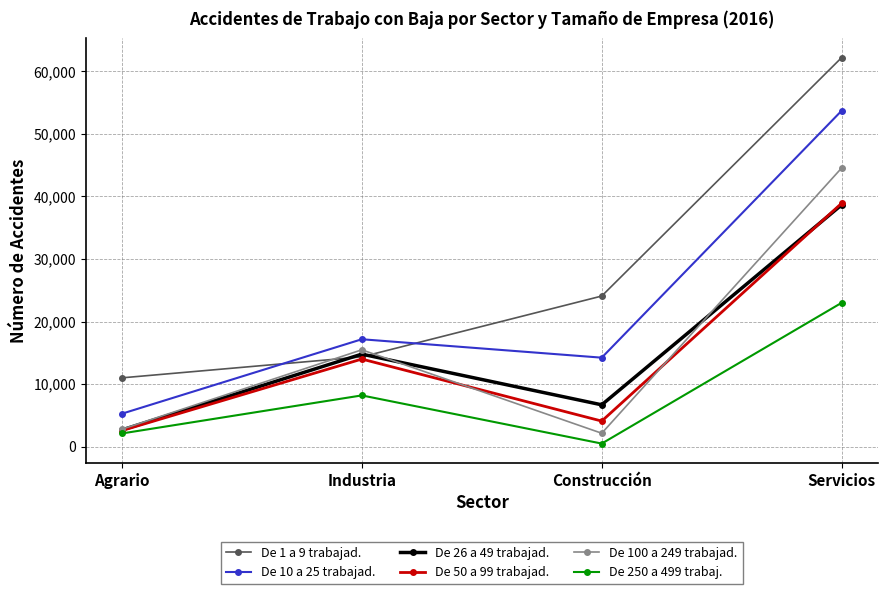

What is the difference between the maximum and minimum values in the De 1 a 9 trabajad. series?

51179